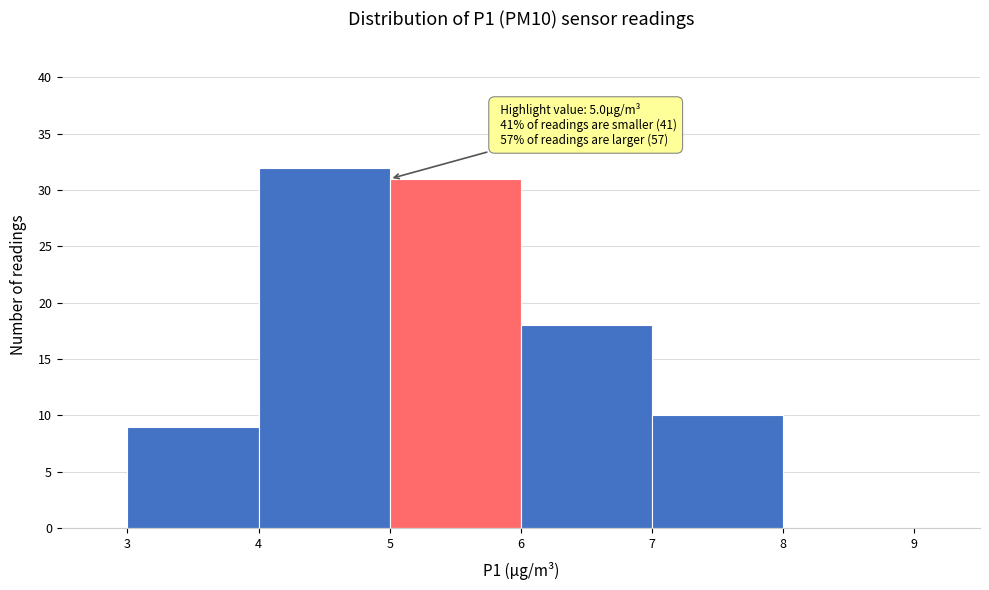

Which range on the x-axis has the tallest bar?

4 to 5